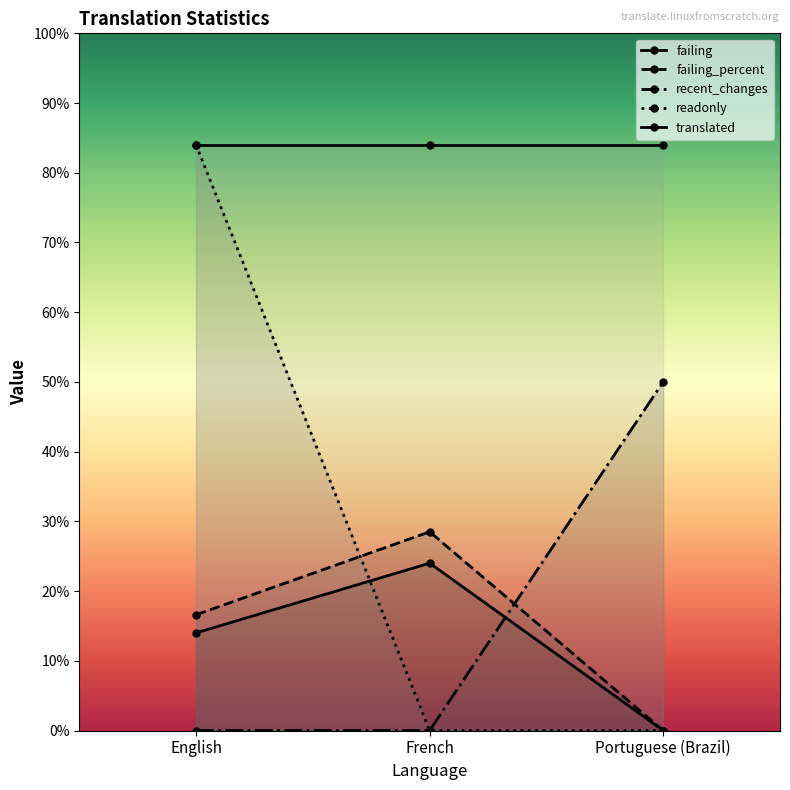

The value of translated at French is 84.0. True or false?

True